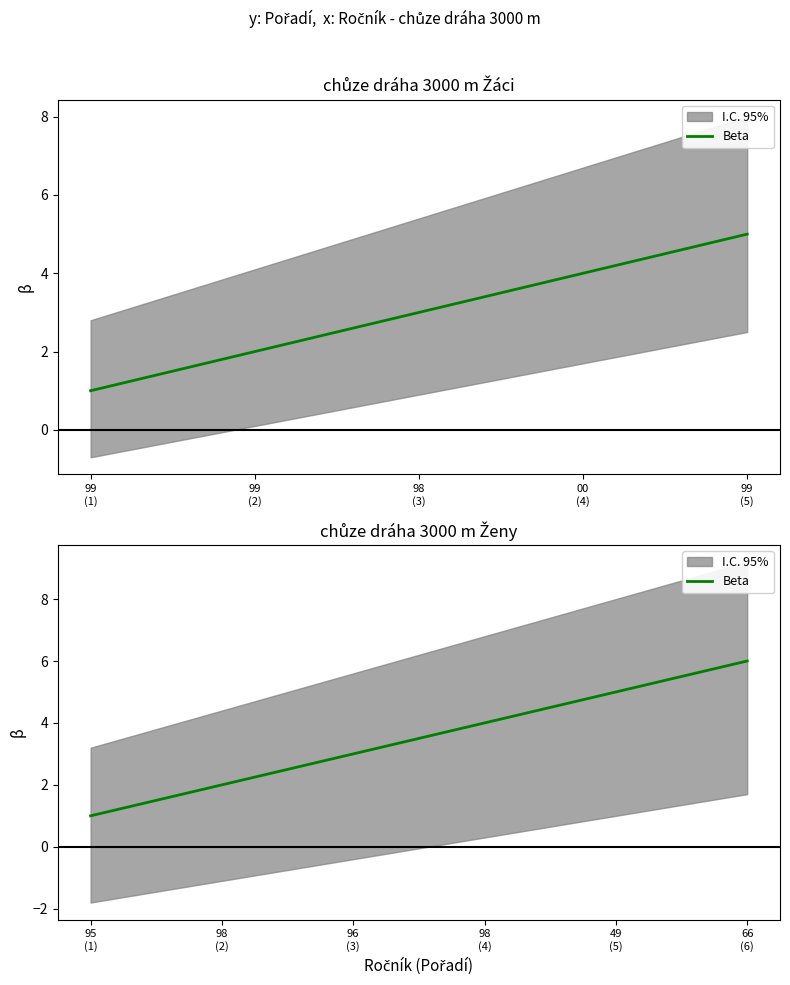

Which label corresponds to the smallest value in the chart?

95 (1)